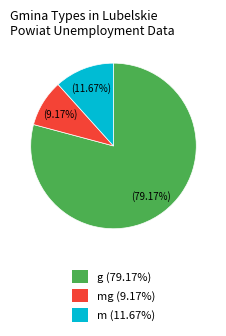

Does any single category account for the majority?

Yes